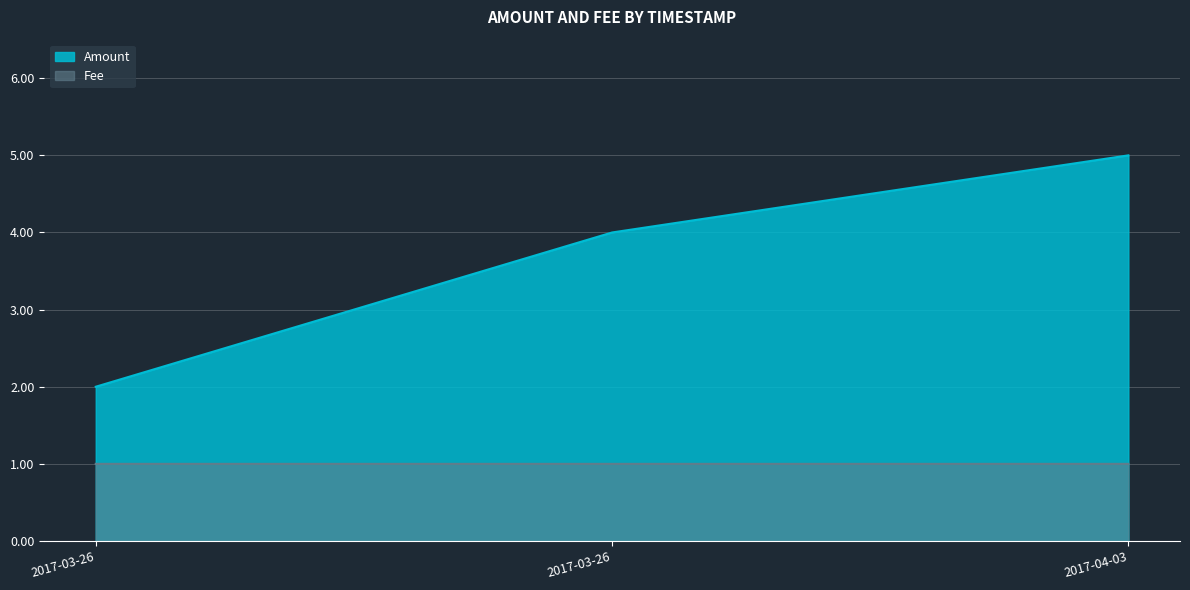

Where is Fee nearest to the value 1?

2017-03-26